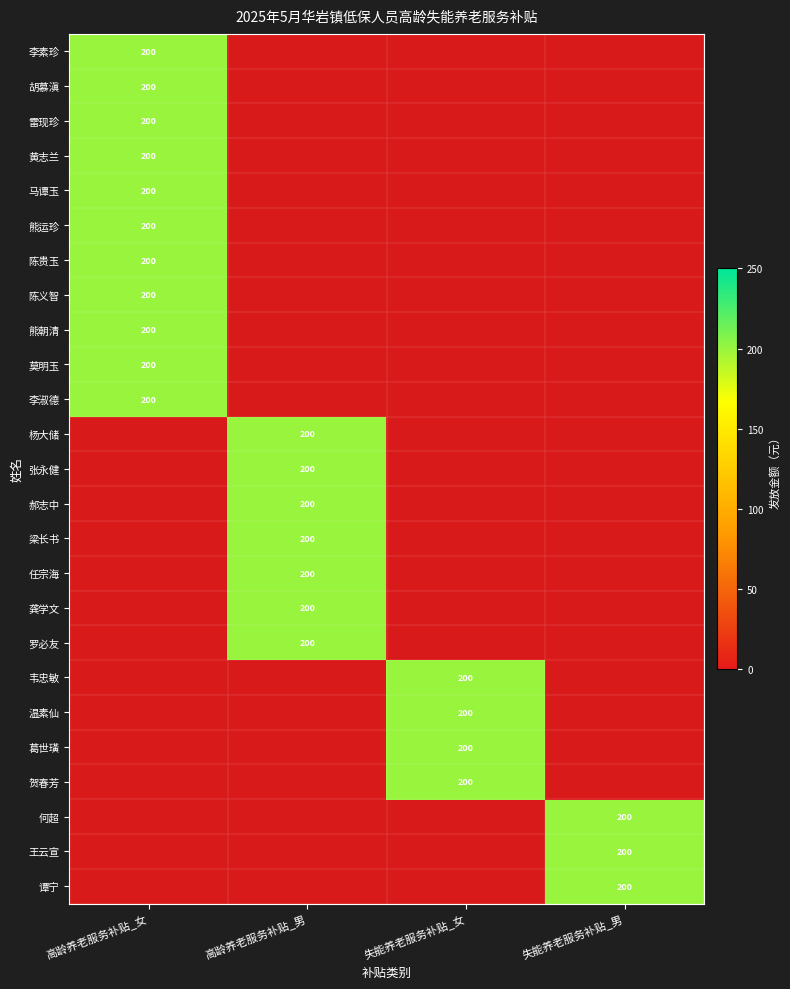

True or false: 何超 has a value of 200 at 失能养老服务补贴_男.

True